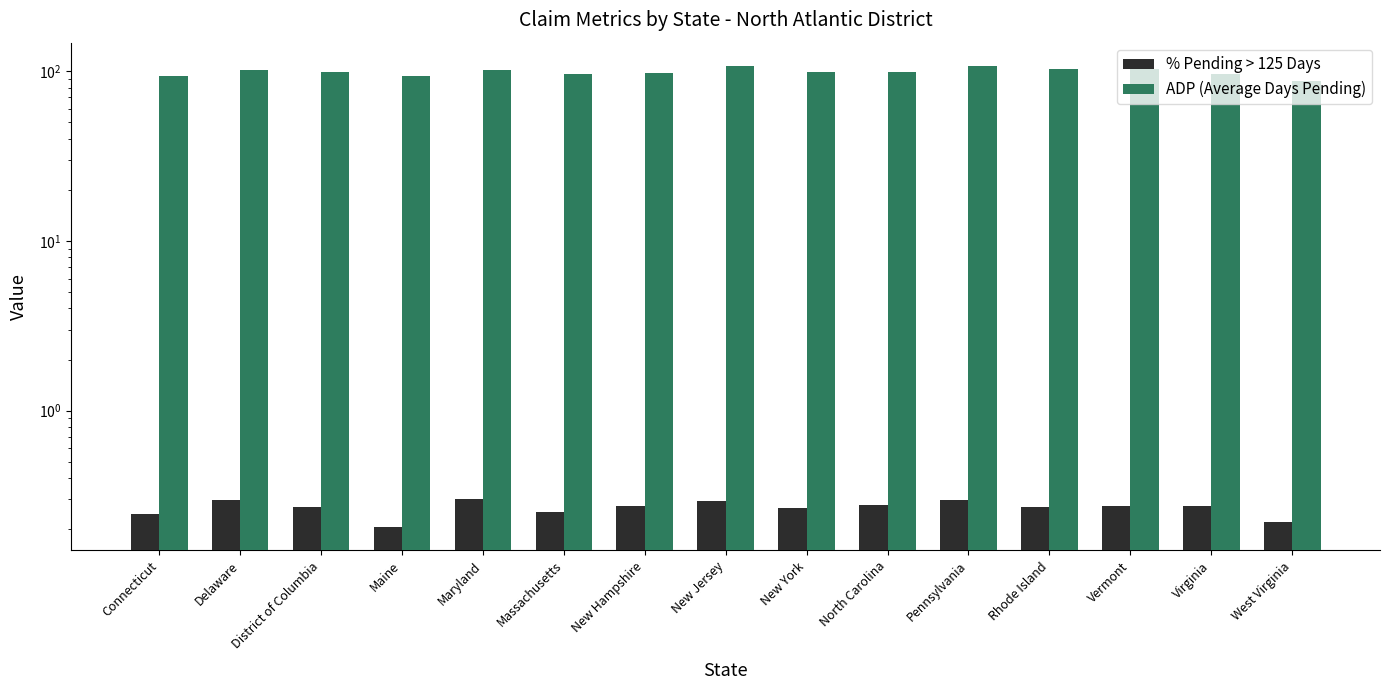

At Delaware, list the series in order from largest to smallest.

ADP (Average Days Pending), % Pending > 125 Days